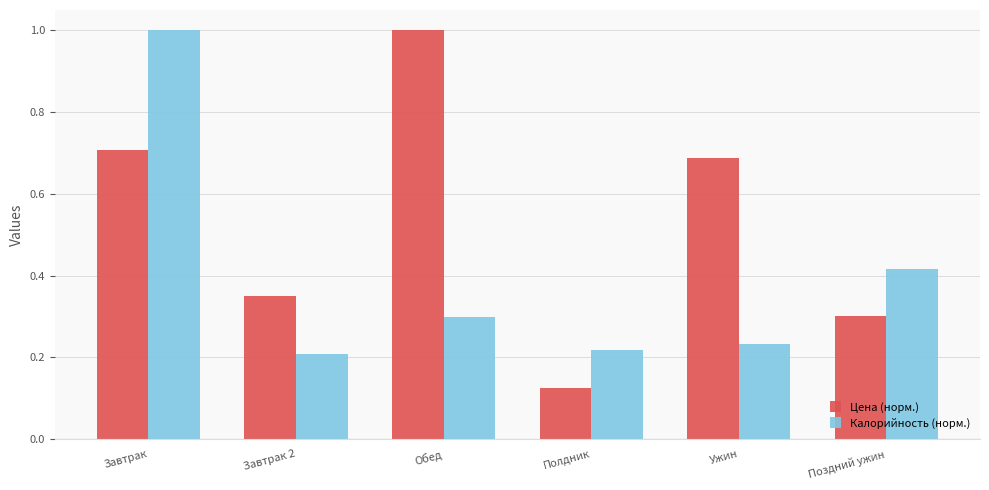

Between Полдник and Ужин, which series saw the biggest shift?

Цена (норм.)